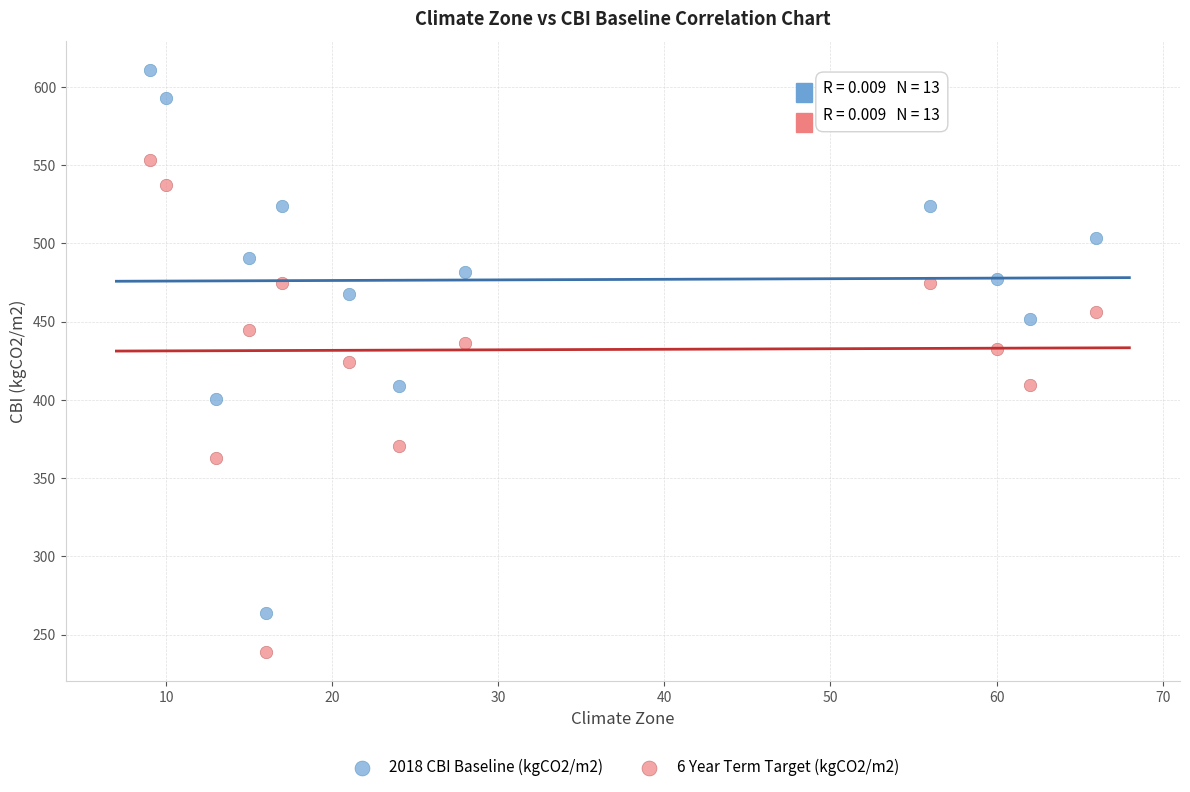

Which series has the largest Y range (max minus min)?

2018 CBI Baseline (kgCO2/m2)